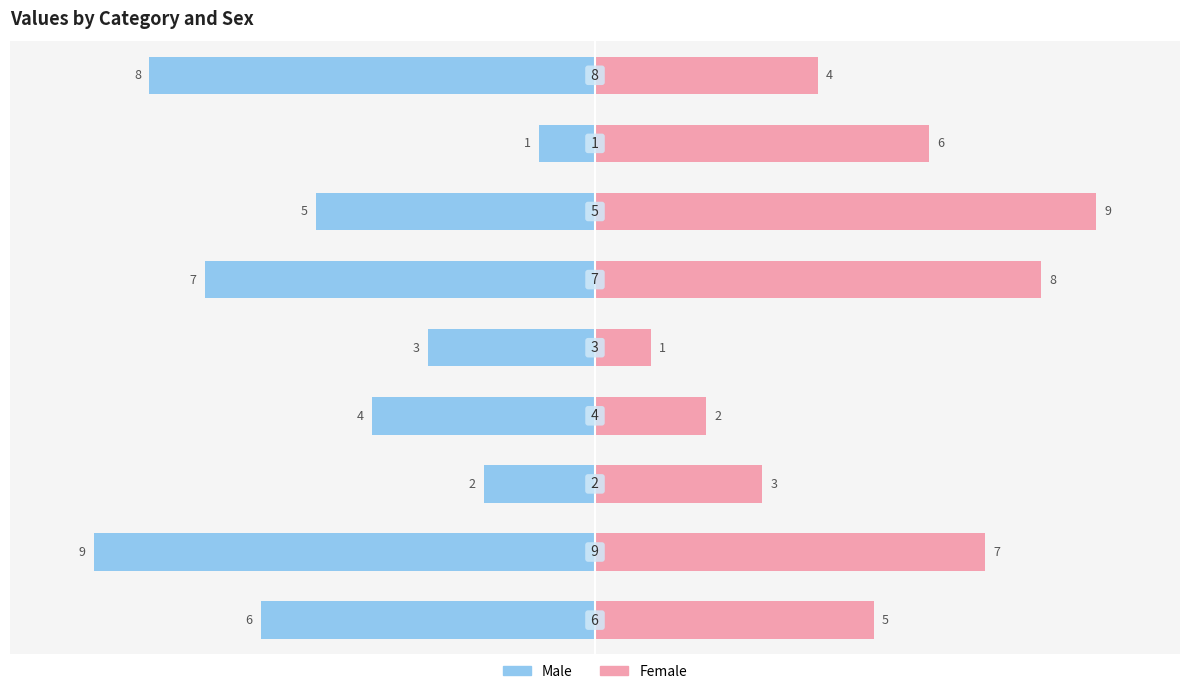

Which series has the largest range (max minus min)?

Male